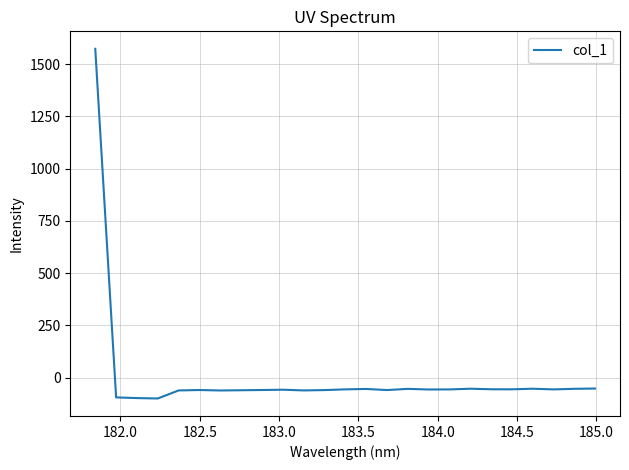

What is the minimum value shown in the chart?

-99.3